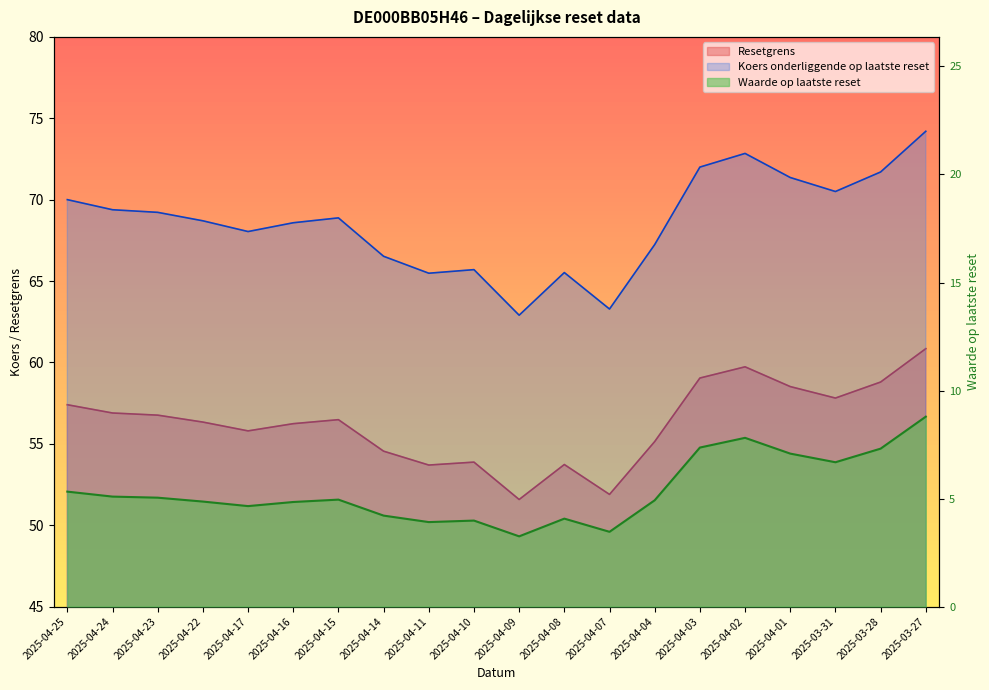

Rank the series at 2025-04-02 from highest to lowest value.

Koers onderliggende op laatste reset, Resetgrens, Waarde op laatste reset